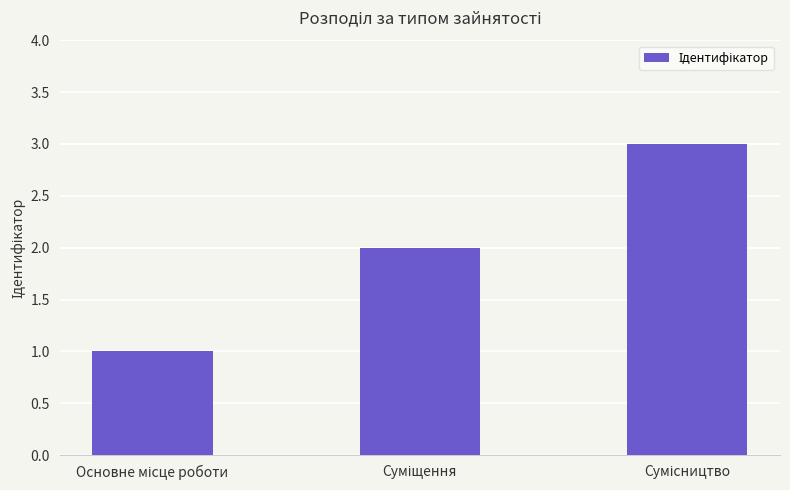

What is the sum of all values?

6